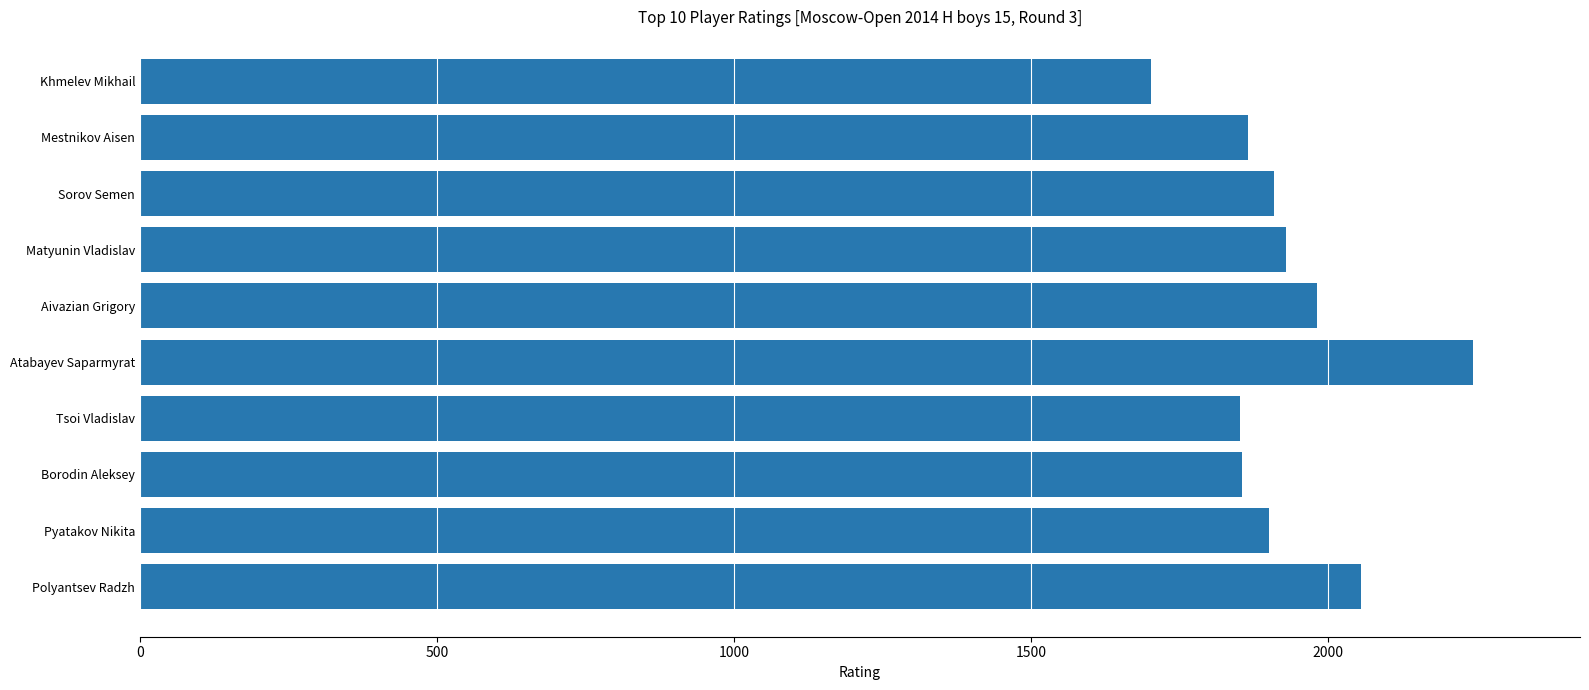

The value at Mestnikov Aisen is 1864. True or false?

True